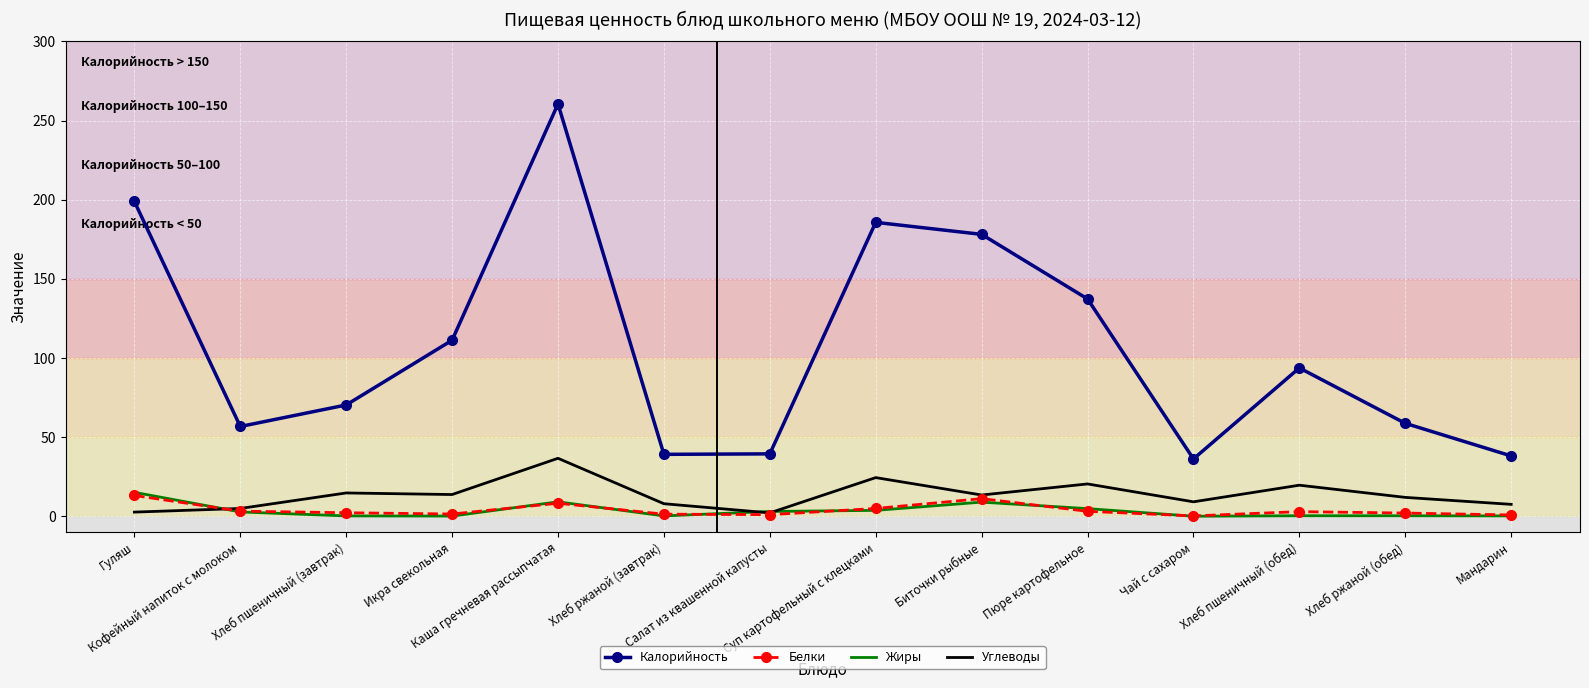

What are all the series names shown in the legend?

Калорийность, Белки, Жиры, Углеводы